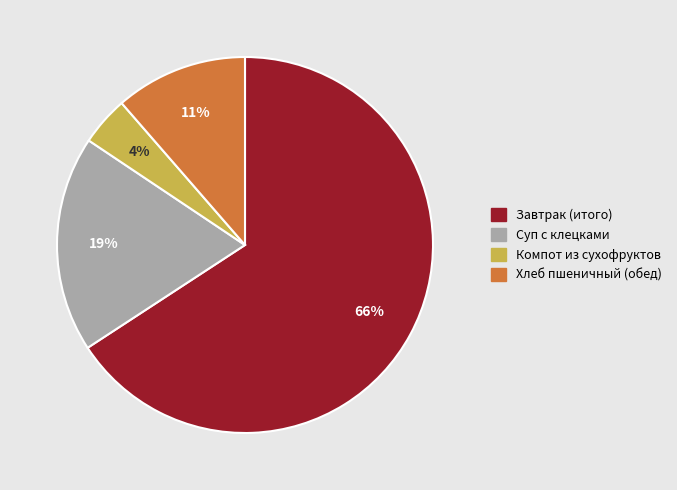

To the nearest percent, what portion does Хлеб пшеничный (обед) represent?

11%